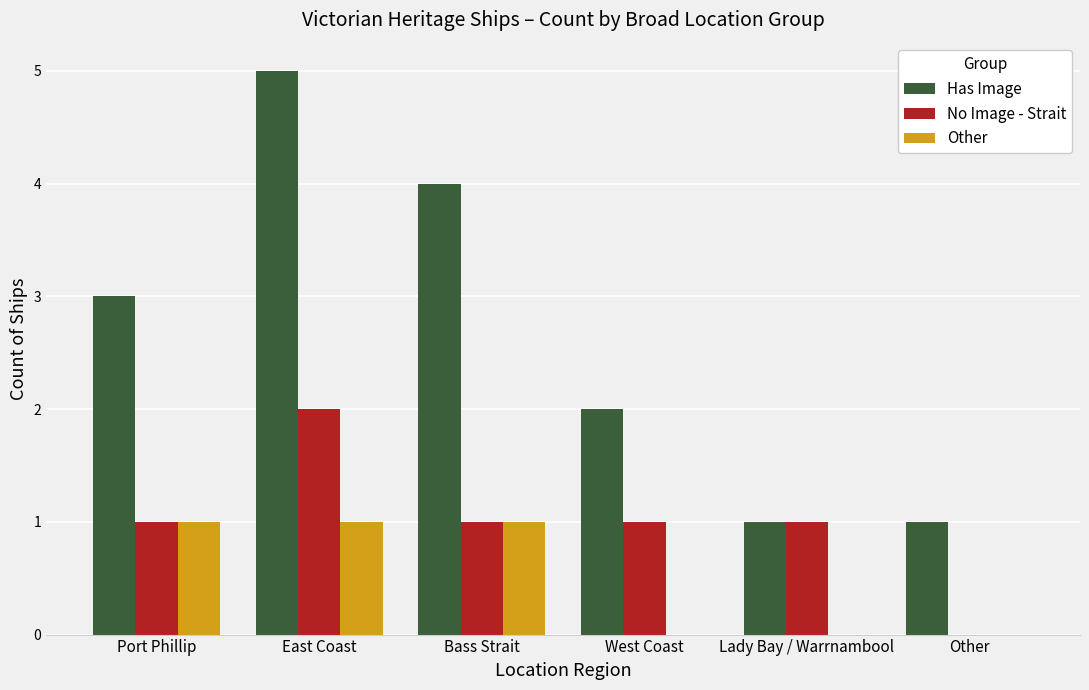

Between Port Phillip and Lady Bay / Warrnambool, which series saw the biggest shift?

Has Image